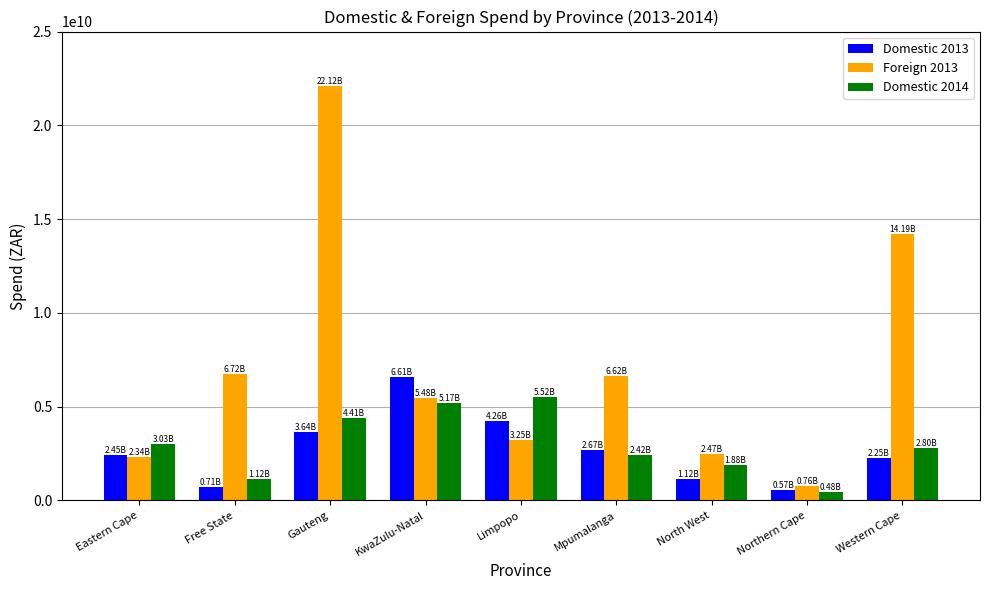

Rank the categories by Domestic 2014 value from highest to lowest.

Limpopo, KwaZulu-Natal, Gauteng, Eastern Cape, Western Cape, Mpumalanga, North West, Free State, Northern Cape